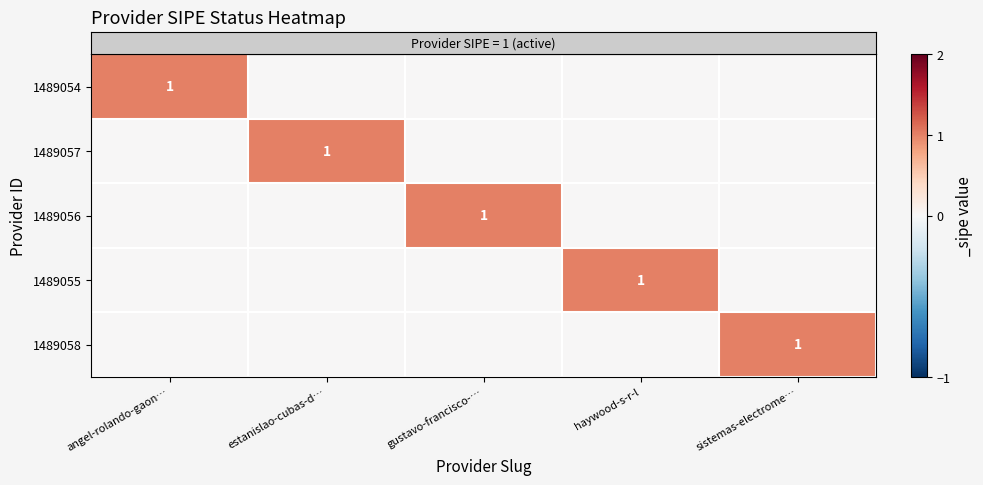

Is it true that row_1 equals 0 at haywood-s-r-l?

True